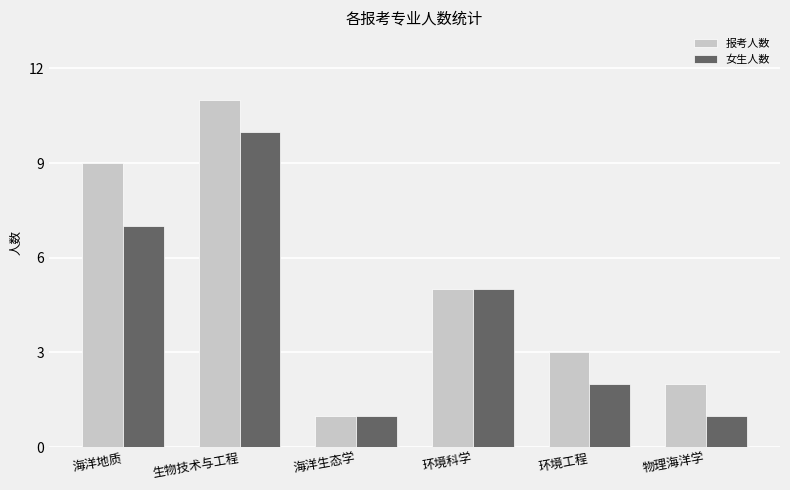

Rank the series at 生物技术与工程 from highest to lowest value.

报考人数, 女生人数